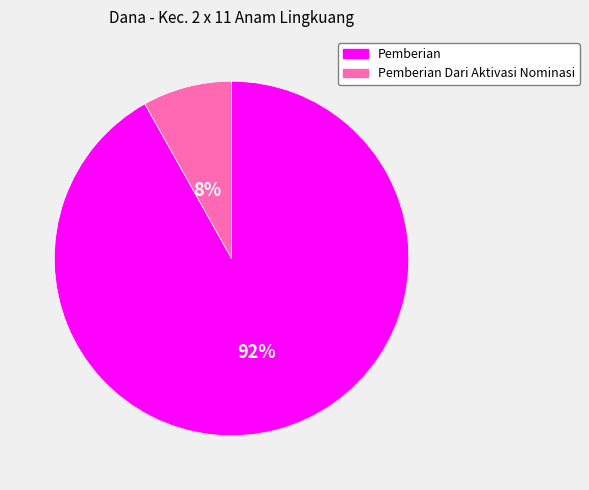

Rank the categories by value from lowest to highest.

Pemberian Dari Aktivasi Nominasi, Pemberian